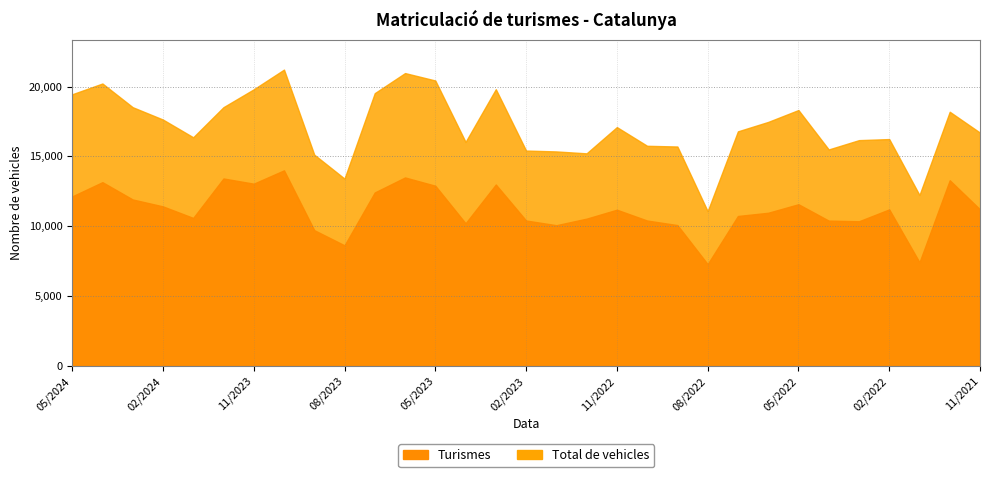

What is the value of the Total de vehicles point at the 3rd from the left?

18522